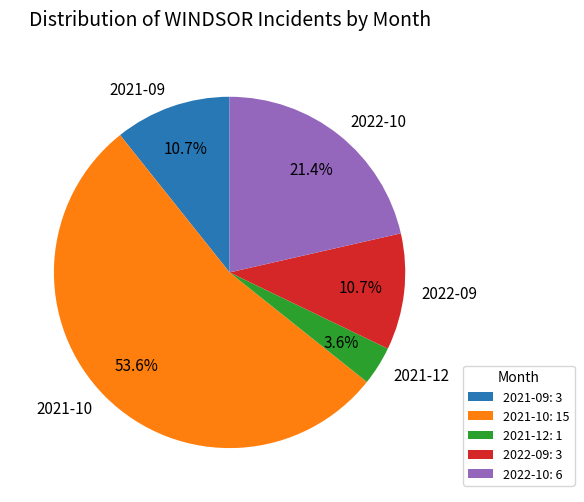

To the nearest percent, what percentage of the pie is 2022-10?

21%